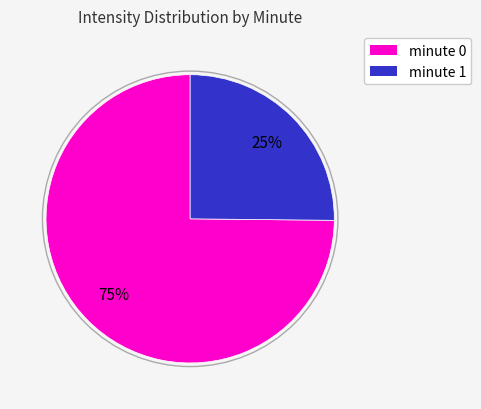

The minute 0 slice represents 75% of the pie. True or false?

True